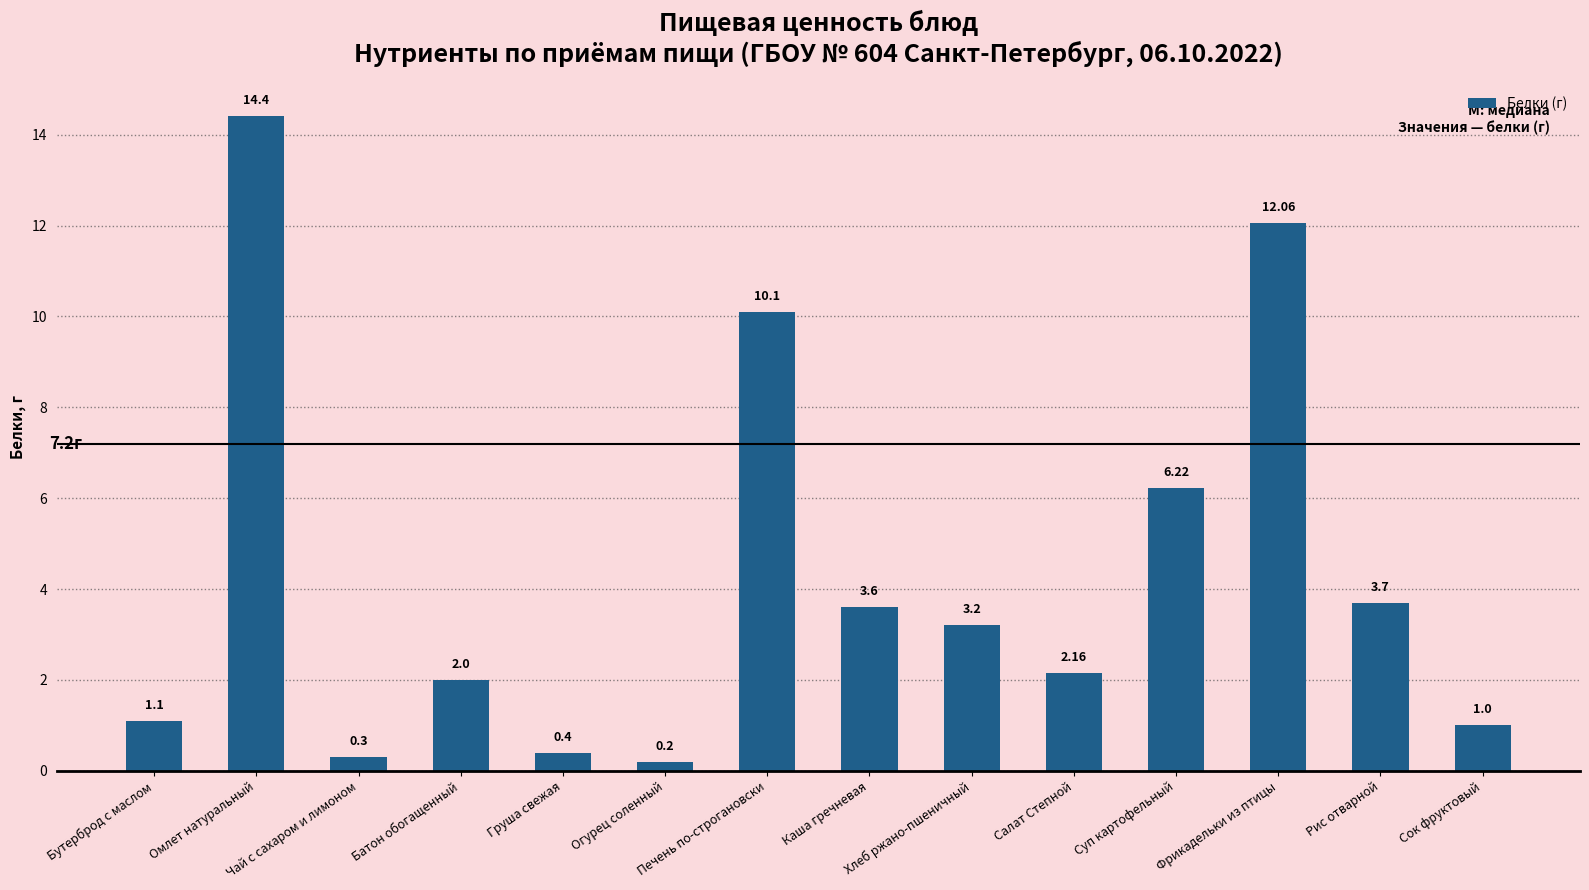

What is the difference between the maximum and minimum values?

14.2